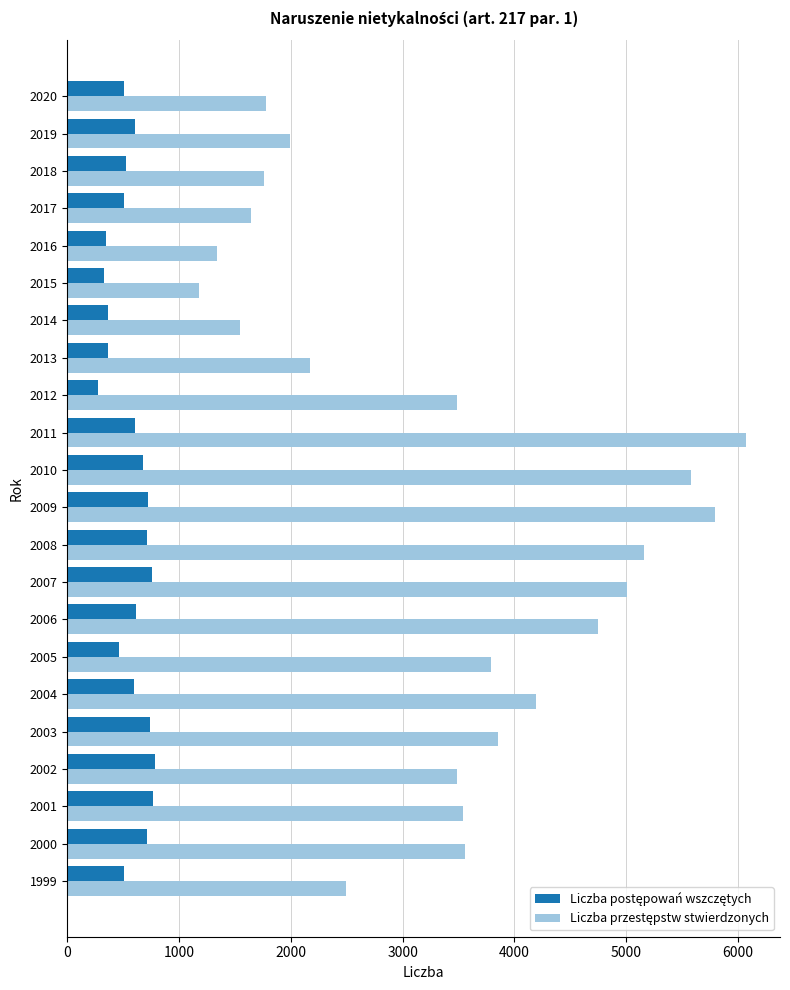

Which category has the highest value across all series?

2011